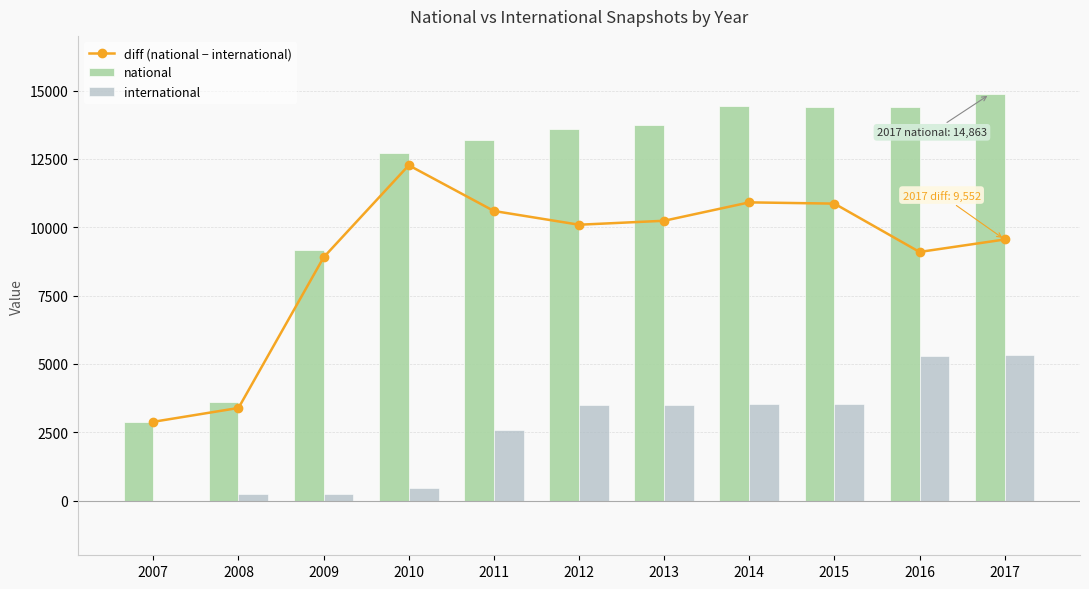

True or false: international has a value of 5490 at 2014.

False